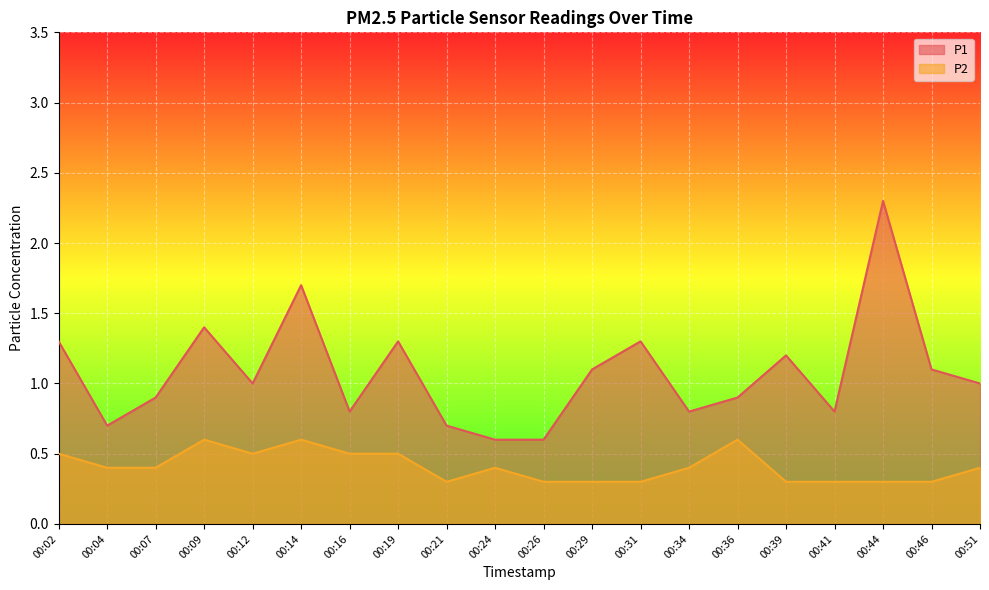

Rank the series at 00:41 from lowest to highest value.

P2, P1